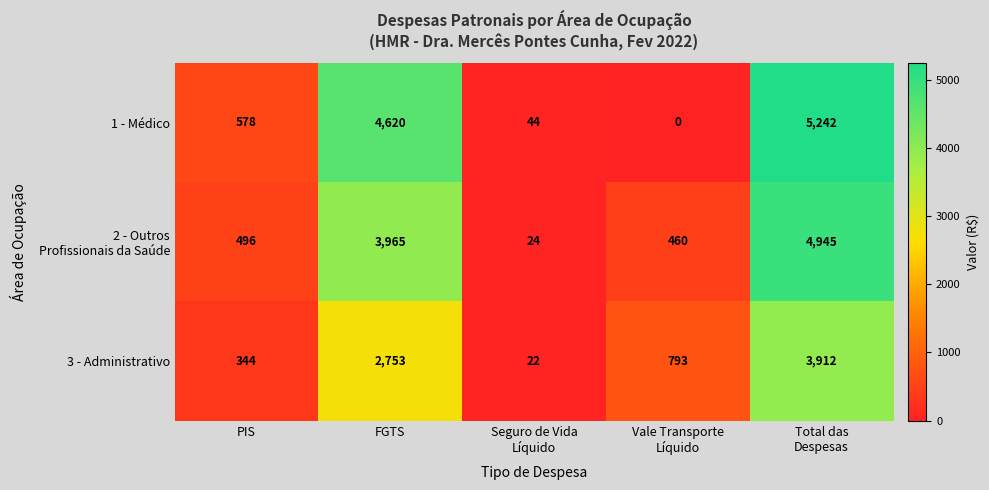

What is the greatest value displayed?

5242